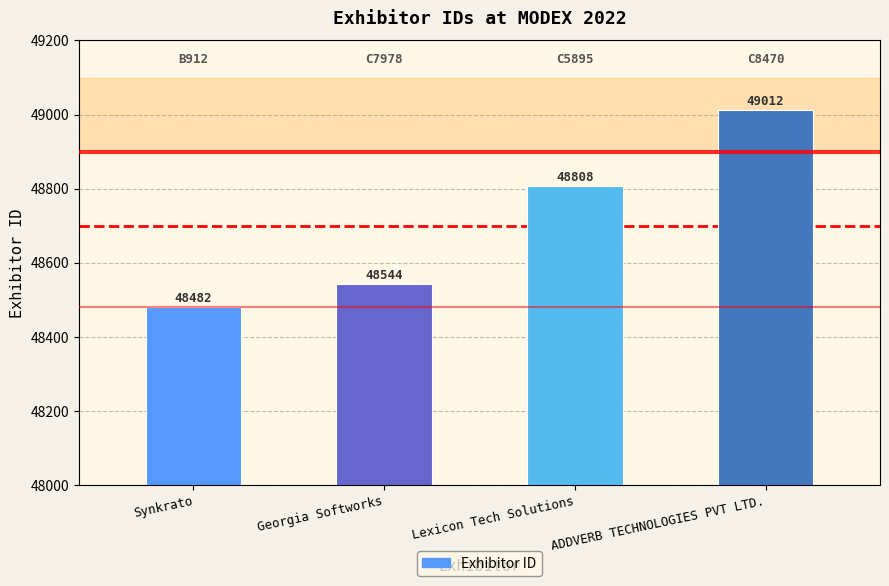

Rank the categories by value from lowest to highest.

Synkrato, Georgia Softworks, Lexicon Tech Solutions, ADDVERB TECHNOLOGIES PVT LTD.